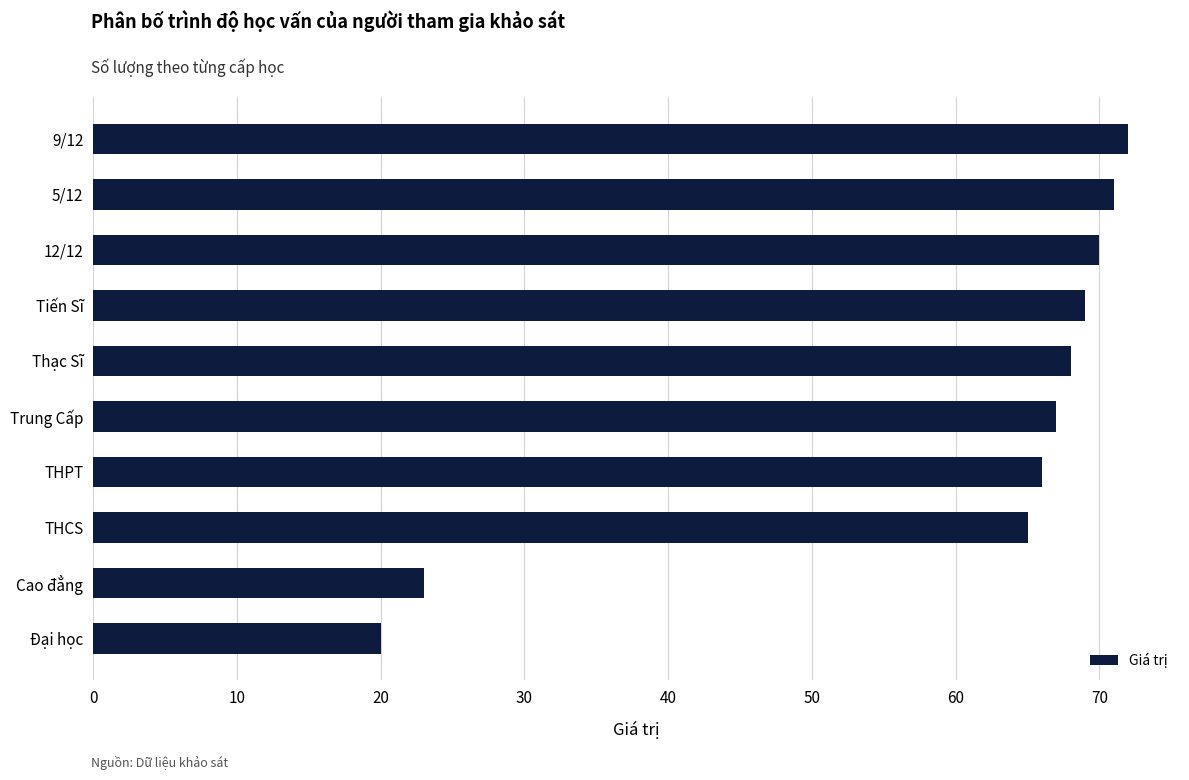

List the labels in order of value, smallest first.

Đại học, Cao đẳng, THCS, THPT, Trung Cấp, Thạc Sĩ, Tiến Sĩ, 12/12, 5/12, 9/12